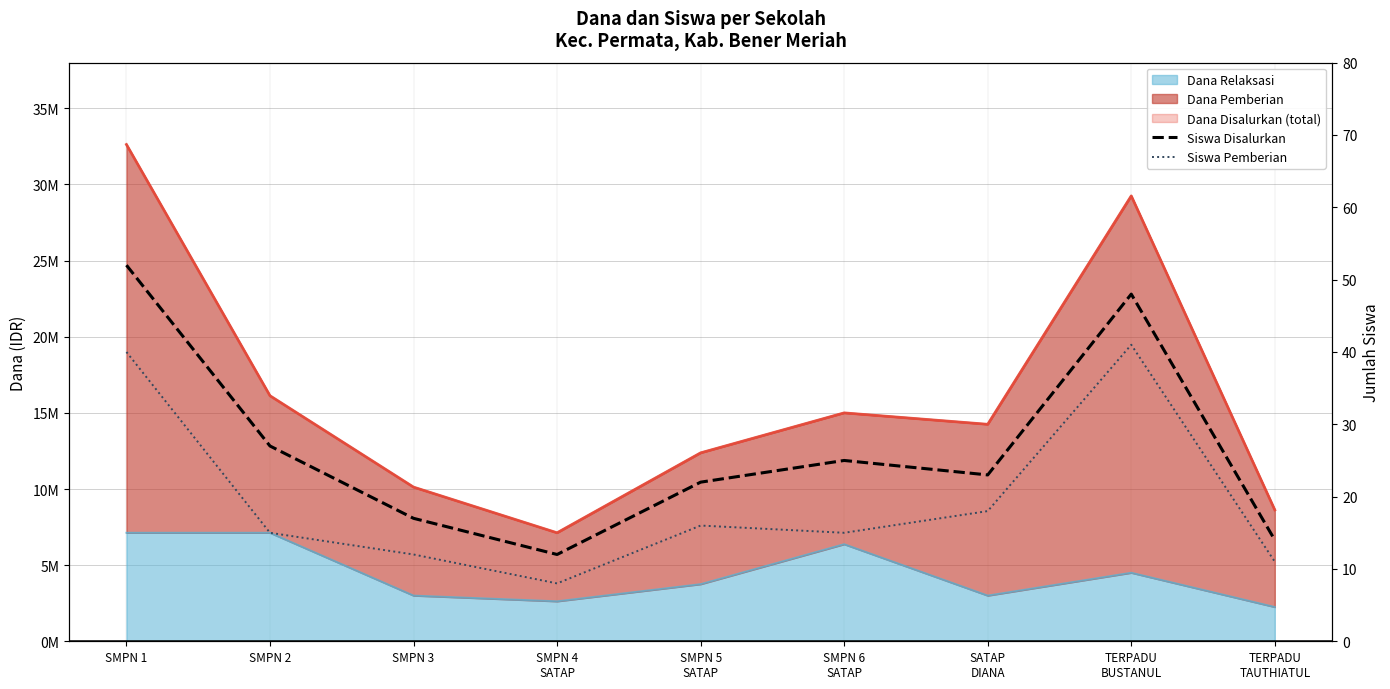

Read the Siswa Pemberian value at TERPADU
TAUTHIATUL, to the nearest 10.

10